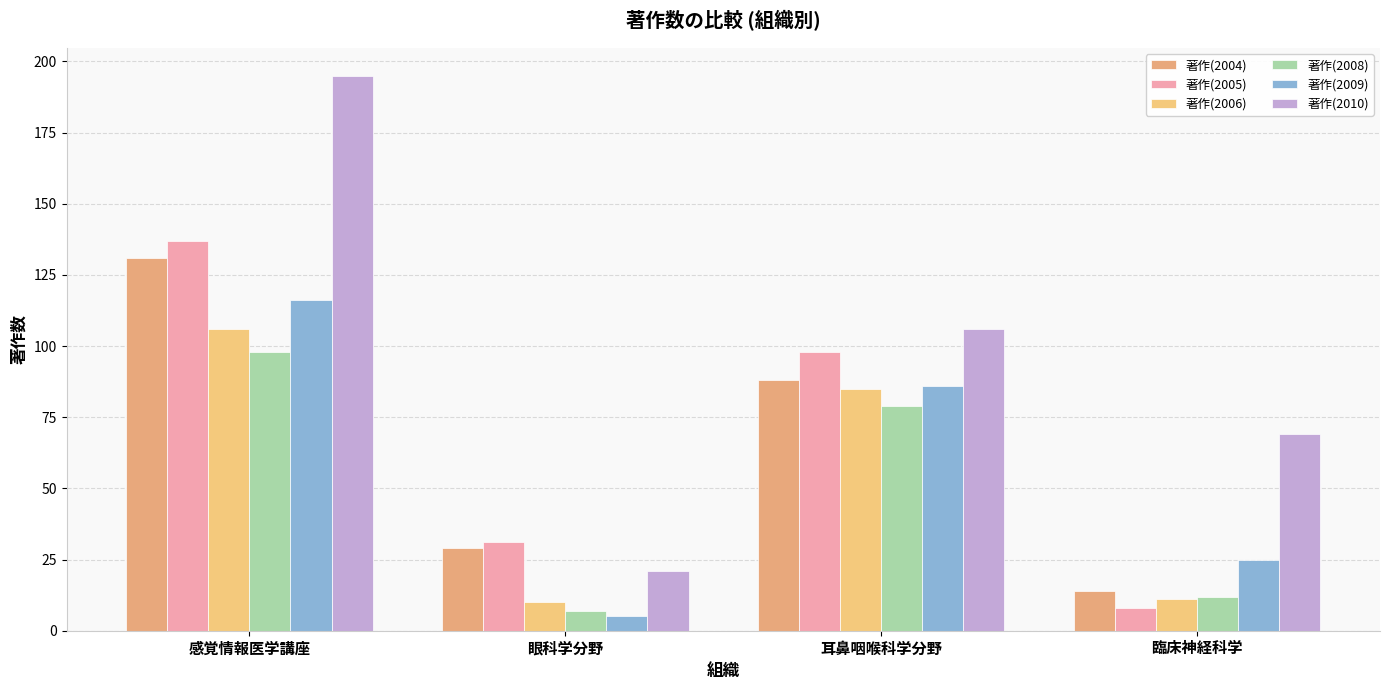

Count the number of data series in this chart.

6